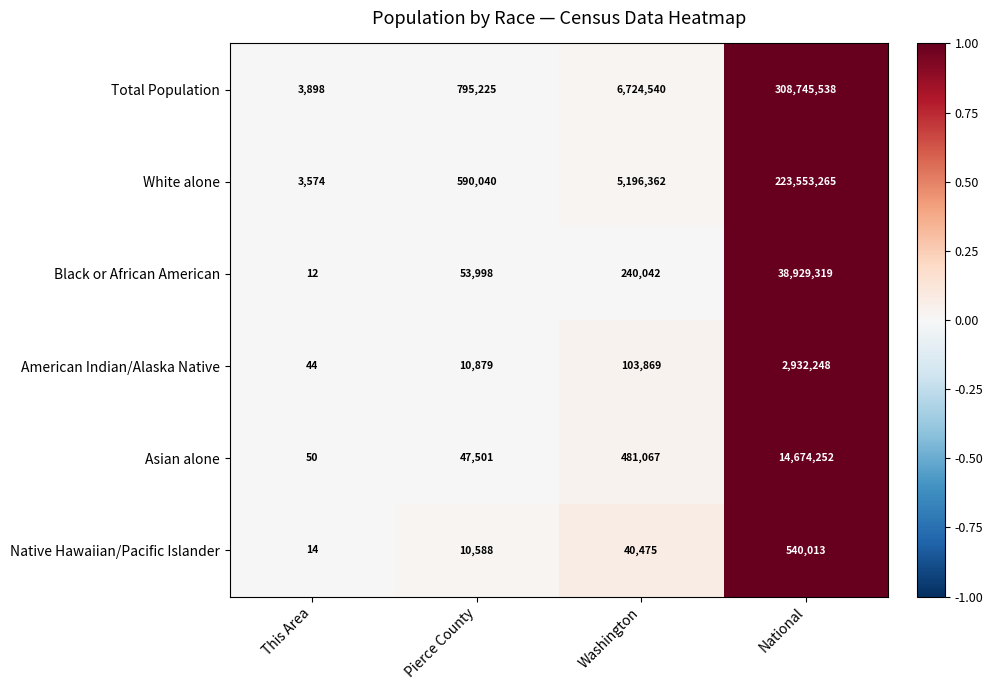

What is the sum of the Total Population values at This Area and Pierce County?

799123